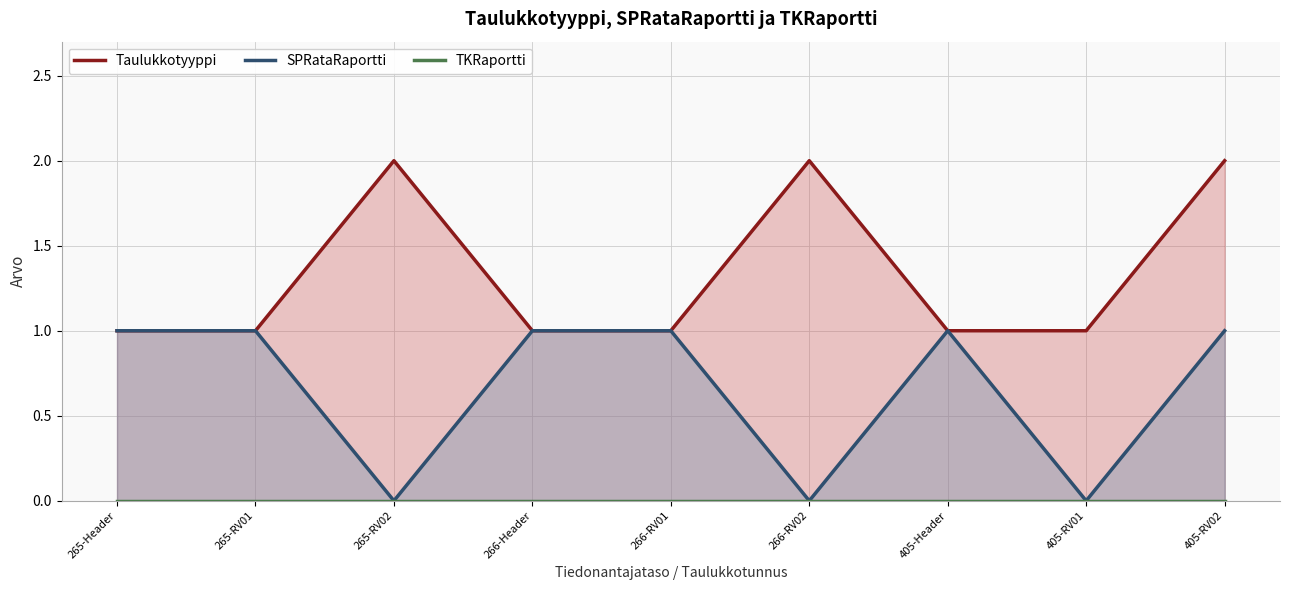

Which series has the widest spread of values?

Taulukkotyyppi